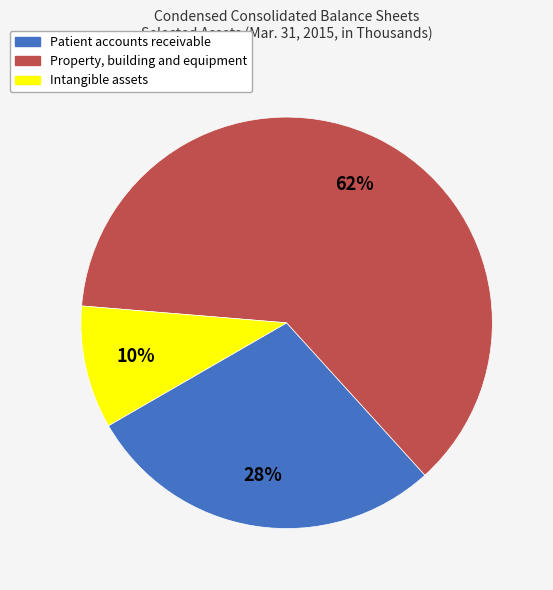

Between Intangible assets and Property, building and equipment, which is larger?

Property, building and equipment